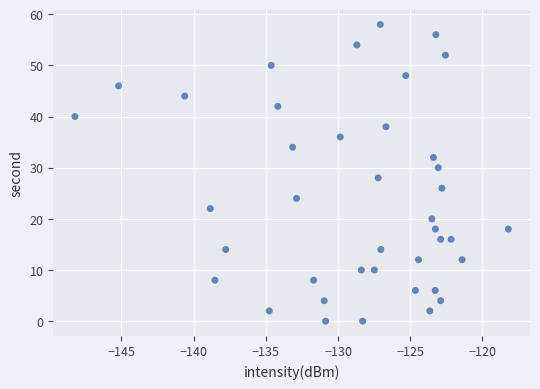

What is the range of Y values (max minus min)?

58